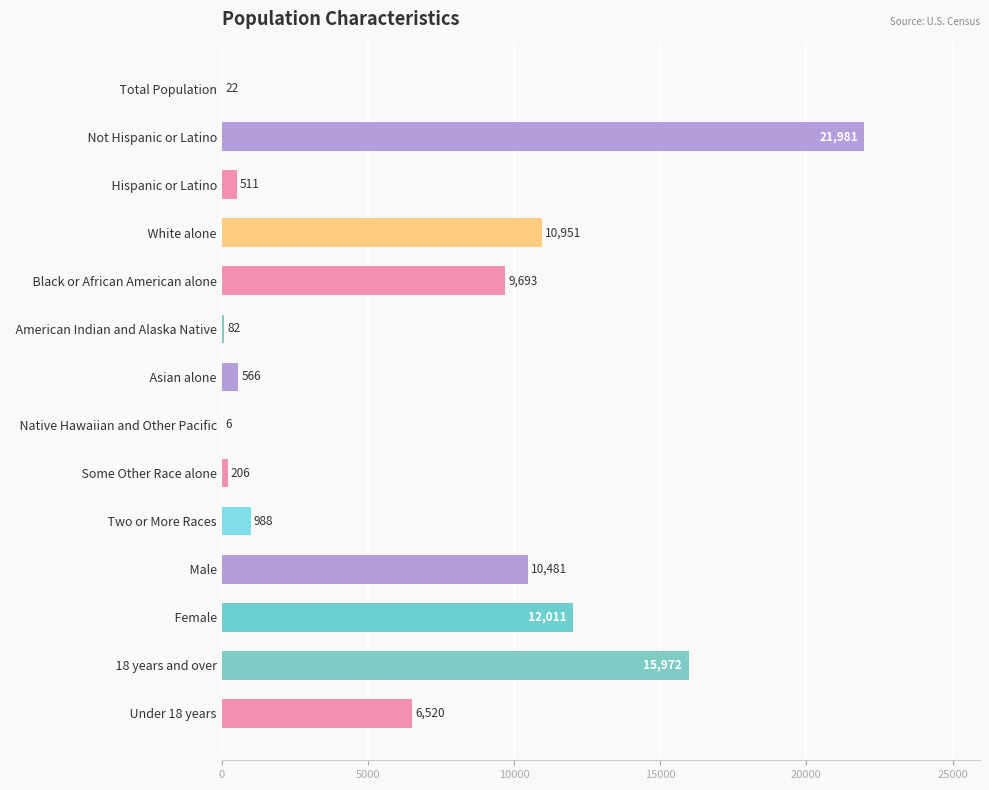

What is the maximum value shown in the chart?

21981